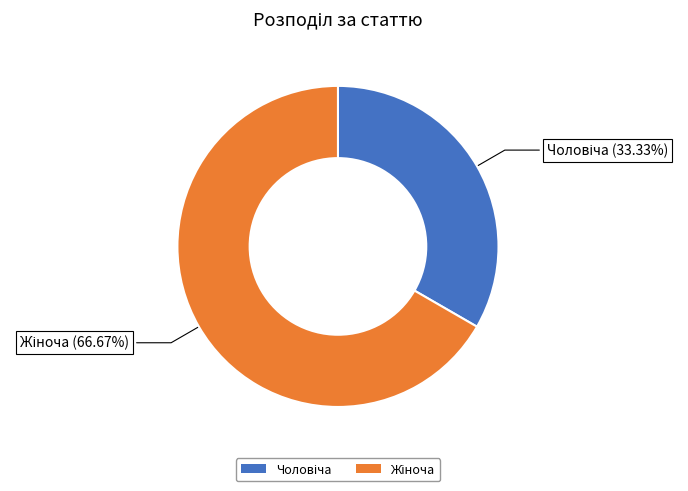

Is there any slice that represents more than half of the pie?

Yes